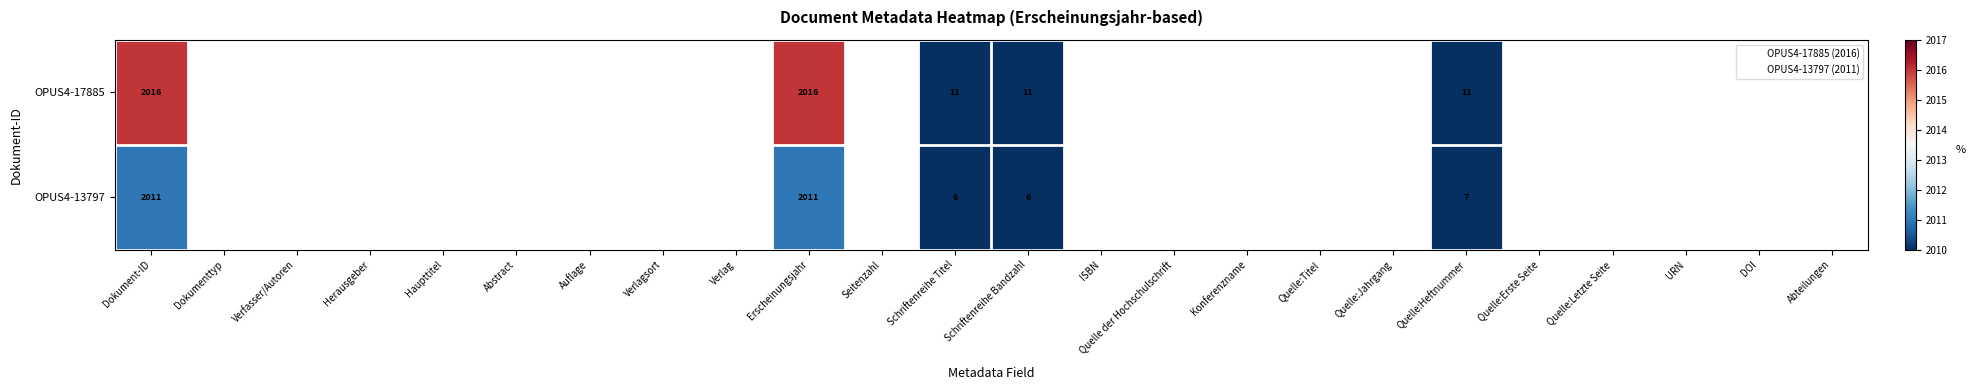

At which category is the sum across all series the highest?

Dokument-ID